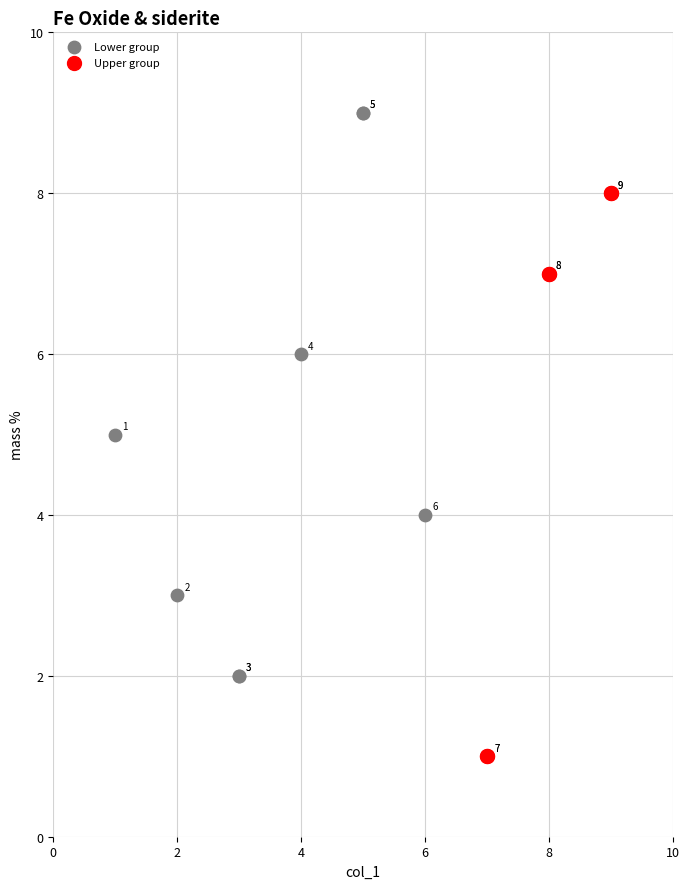

Which series contains the lowest Y value?

Upper group